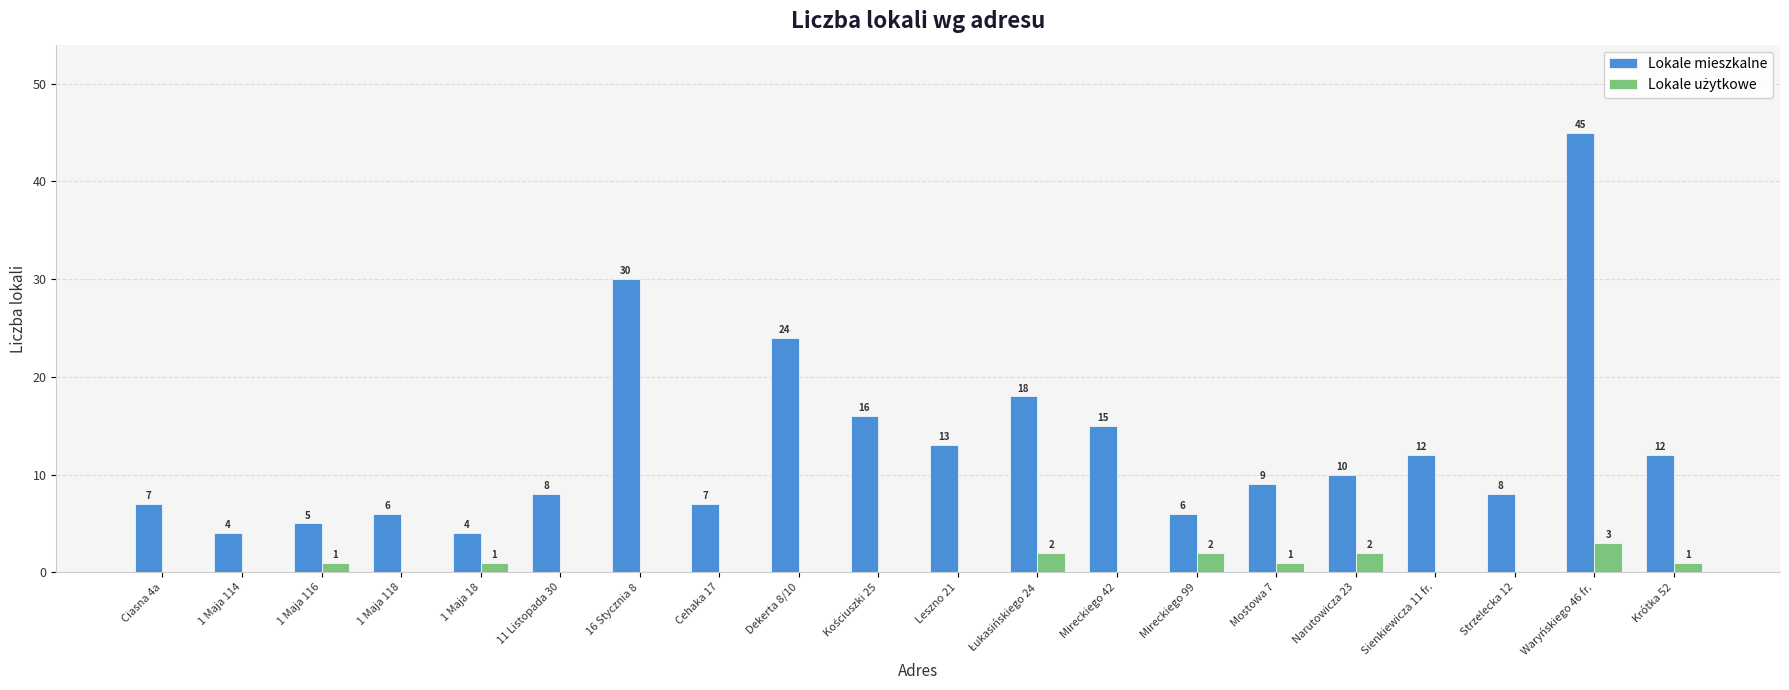

At which label does Lokale mieszkalne reach its peak?

Waryńskiego 46 fr.